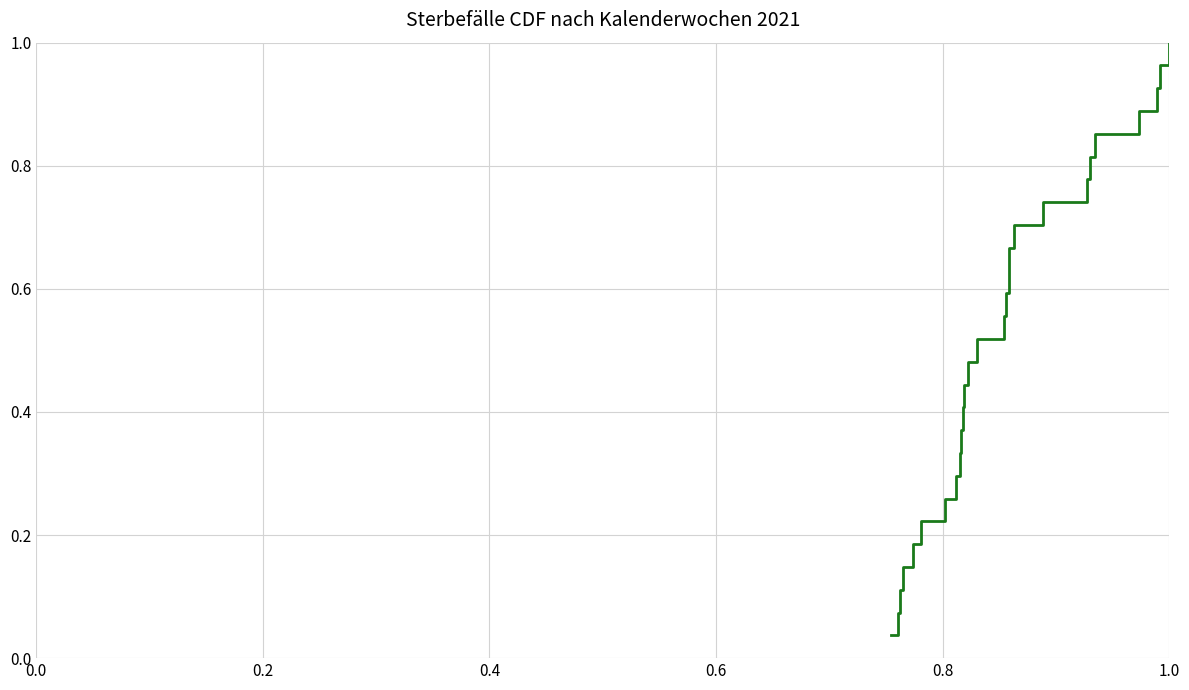

How many lines are shown in the chart?

1